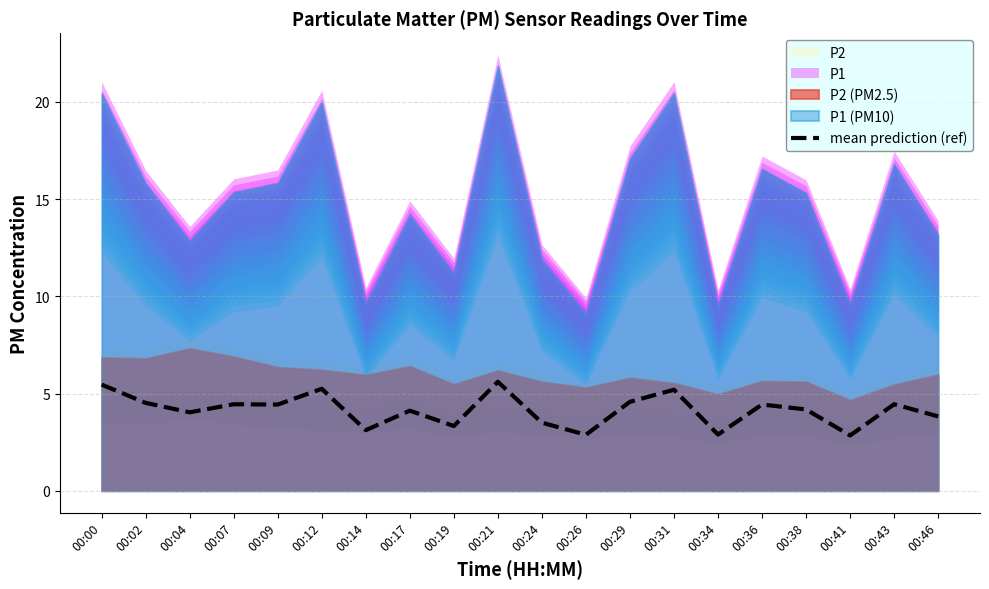

Count the number of data series in this chart.

1